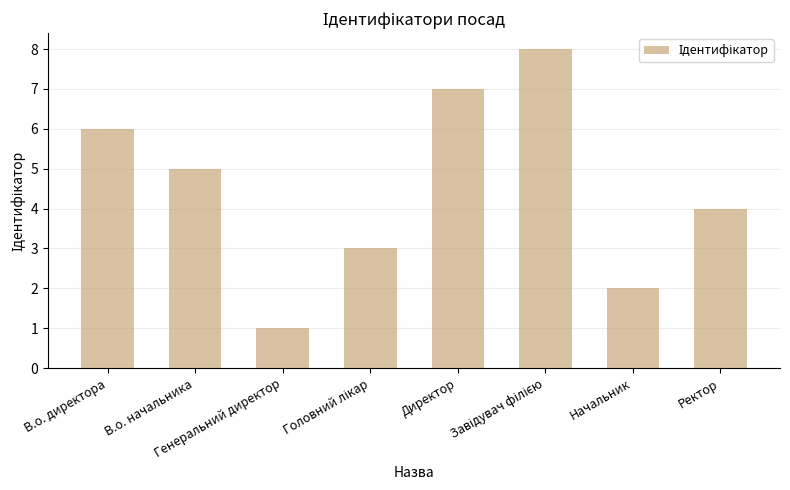

What is the label of the 1st bar from the left?

В.о. директора